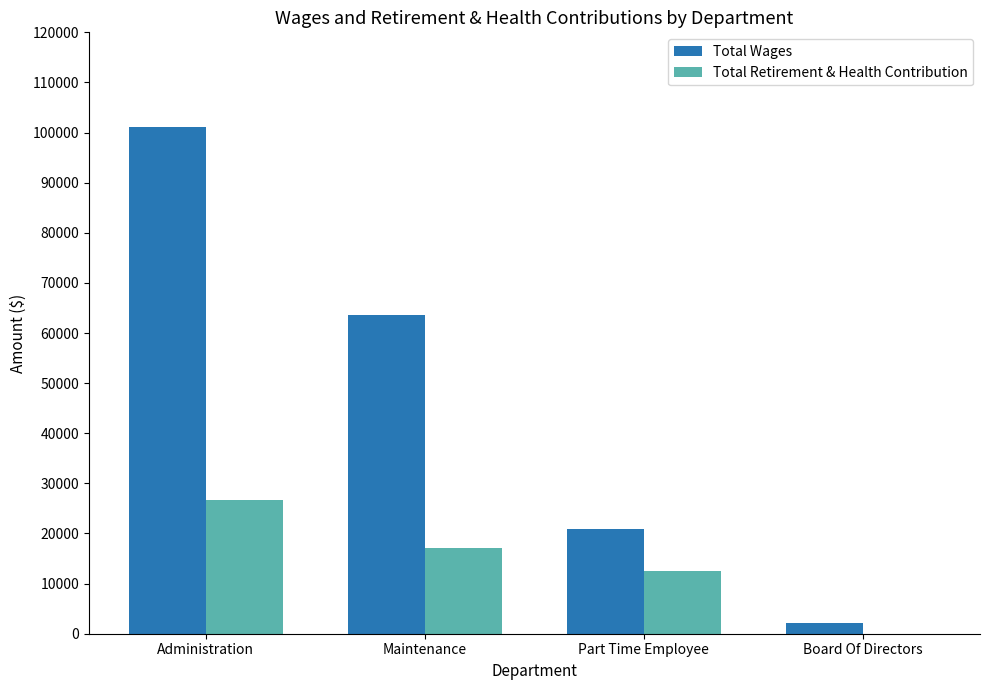

Are the bars horizontal?

No